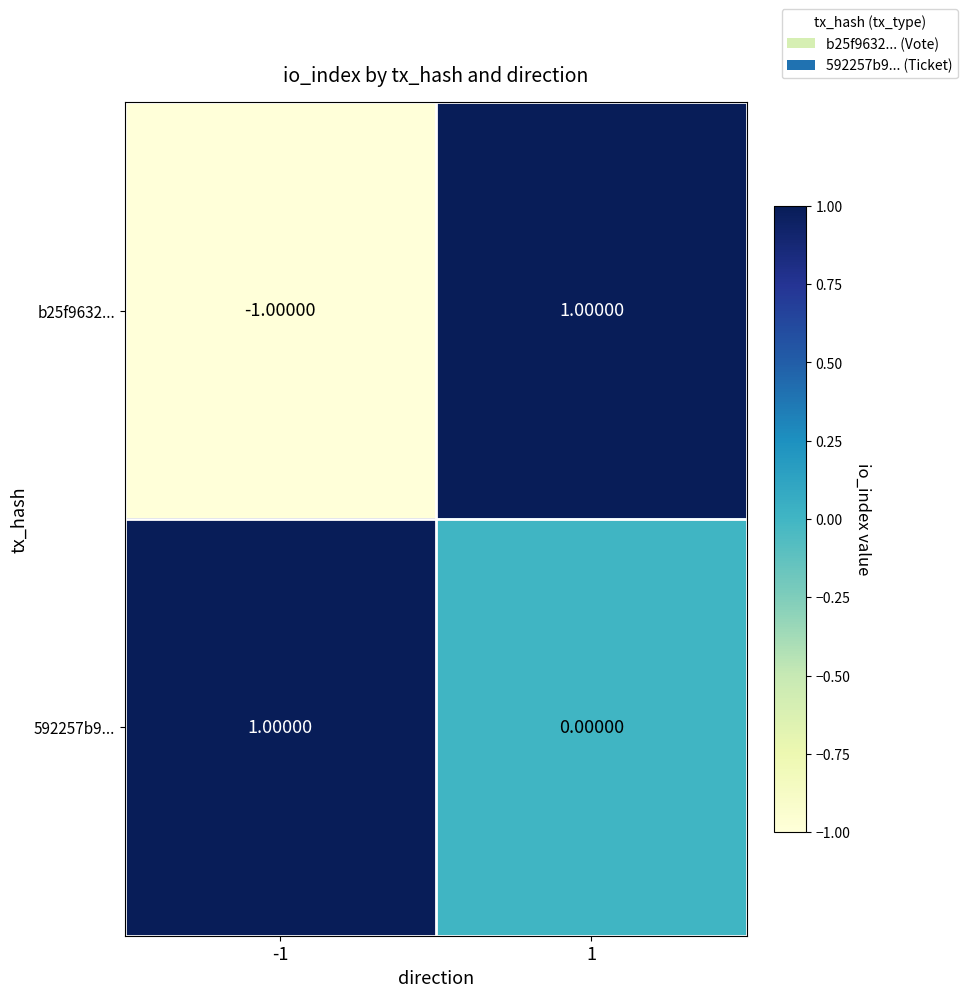

Which series has the largest total across all categories?

592257b9...